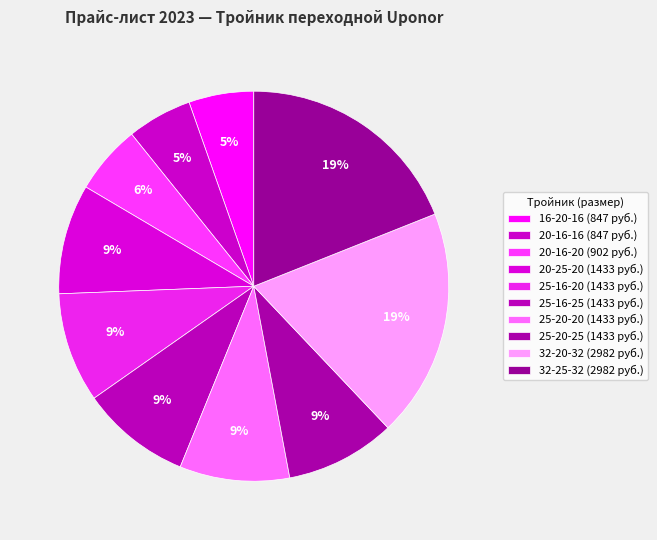

Count the number of slices in the pie.

10